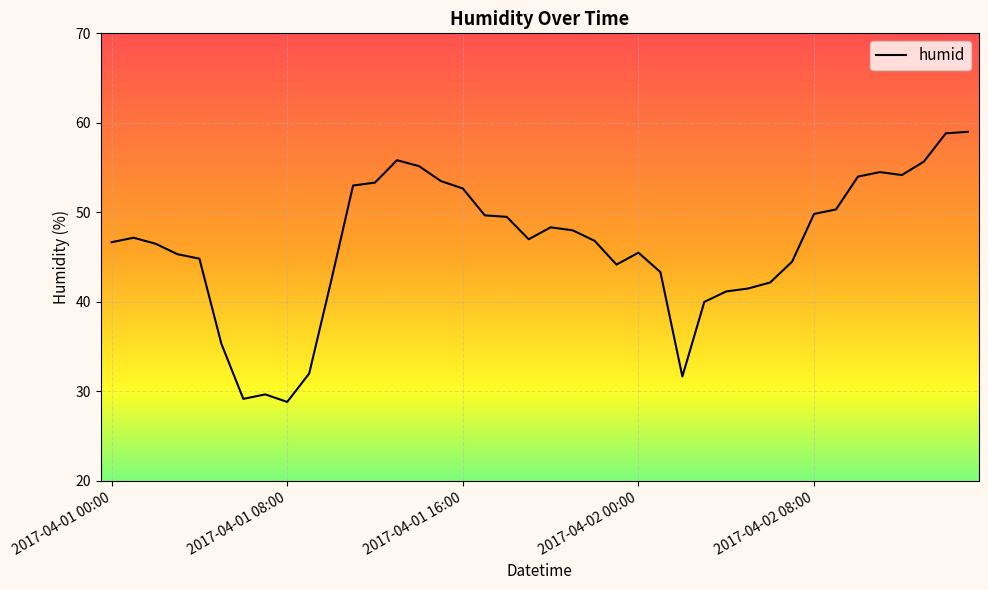

What is the difference between the maximum and minimum values?

30.2